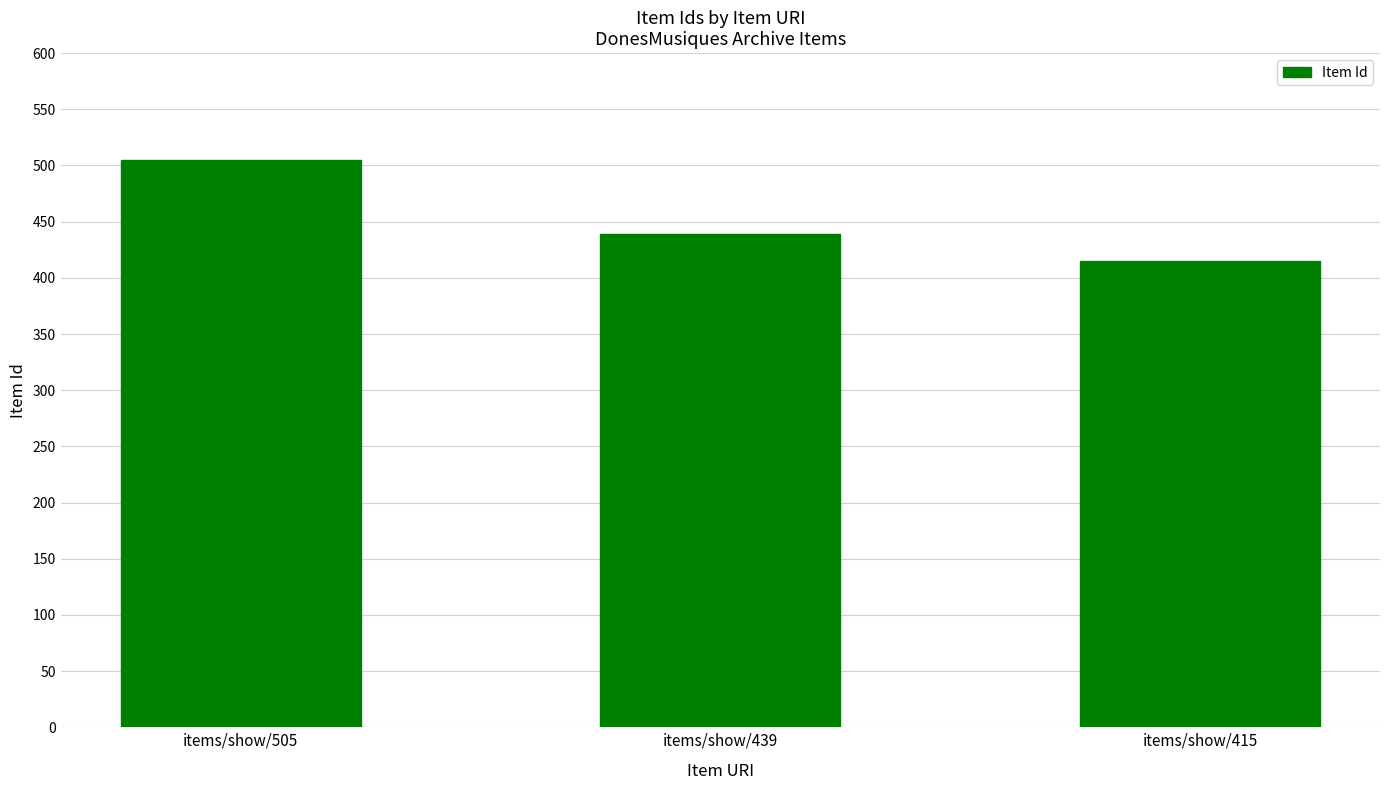

The chart shows a value of 439 at items/show/439. True or false?

True